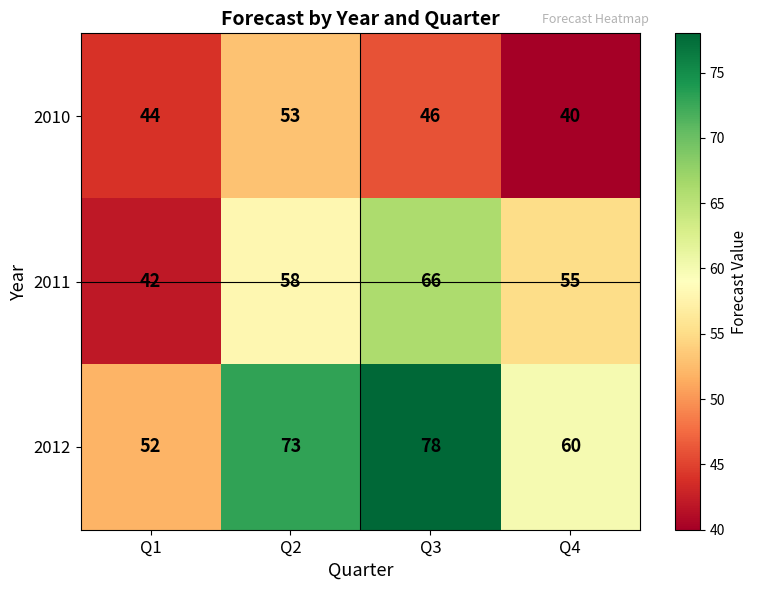

Rank the series by their average value, from highest to lowest.

2012, 2011, 2010